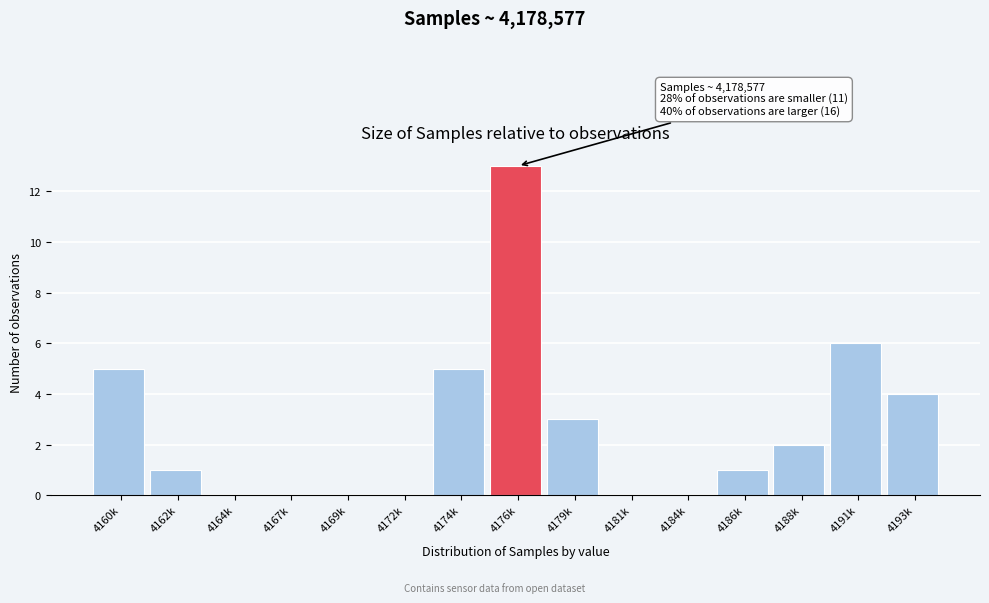

Reading left to right, transcribe all the data shown in this chart.

4160k=5	4162k=1	4164k=0	4167k=0	4169k=0	4172k=0	4174k=5	4176k=13	4179k=3	4181k=0	4184k=0	4186k=1	4188k=2	4191k=6	4193k=4